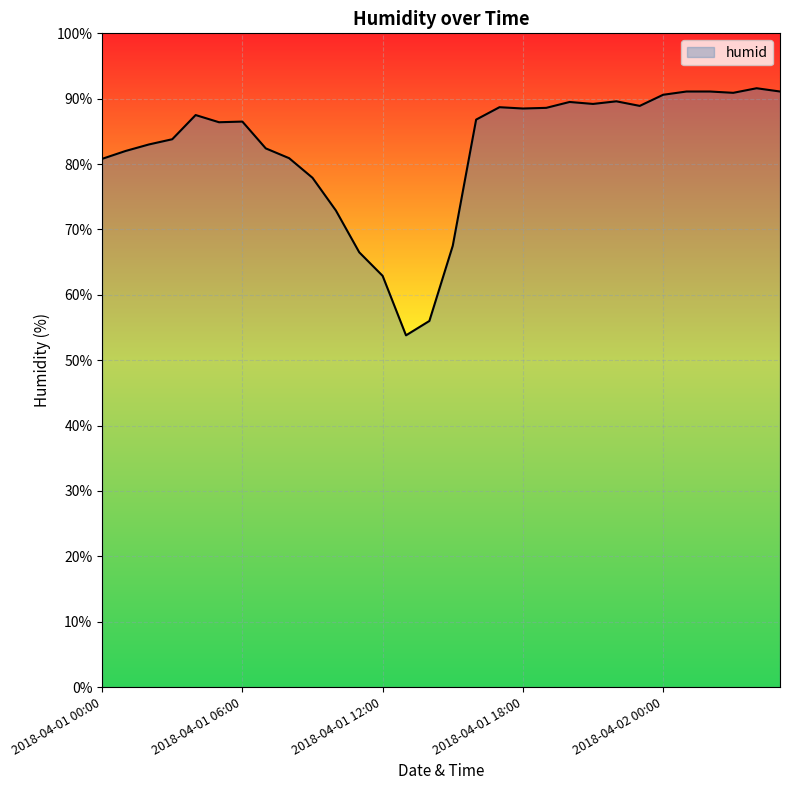

What is the greatest value displayed?

91.6